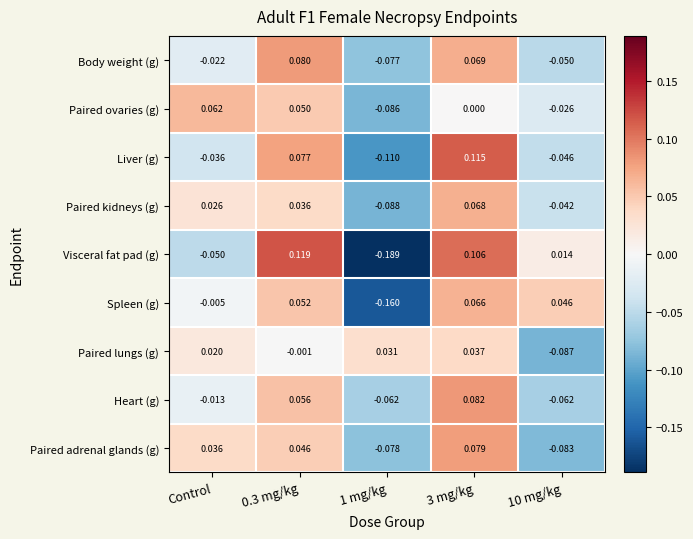

Where does the Paired kidneys (g) series first go above 0?

Control